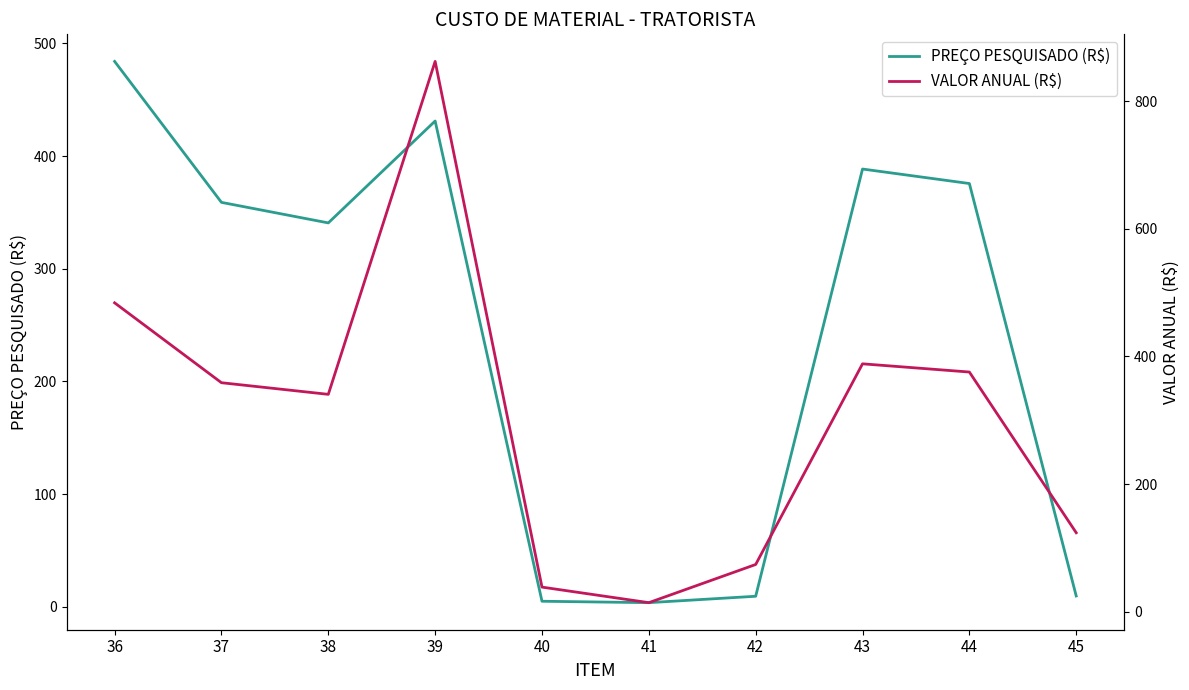

Which series has the largest range (max minus min)?

VALOR ANUAL (R$)